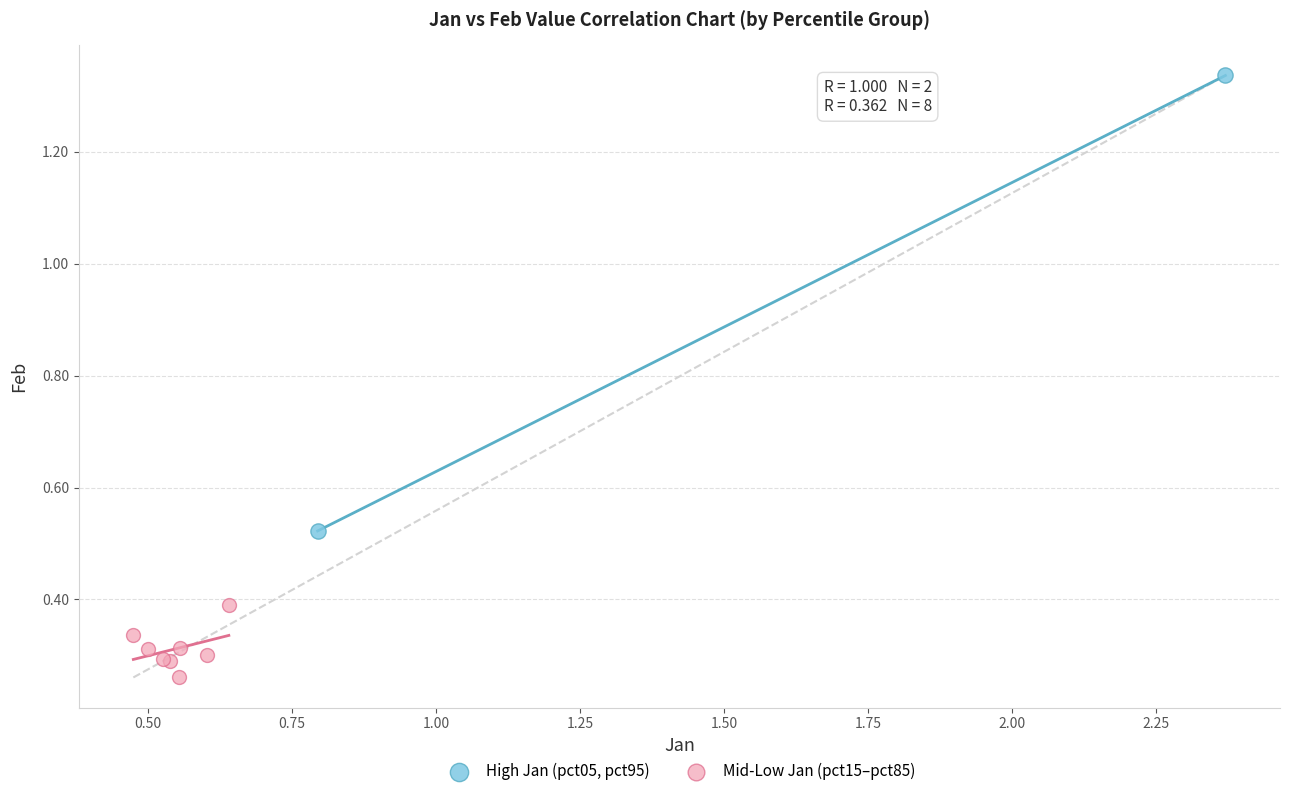

Which series has the largest Y range (max minus min)?

High Jan (pct05, pct95)